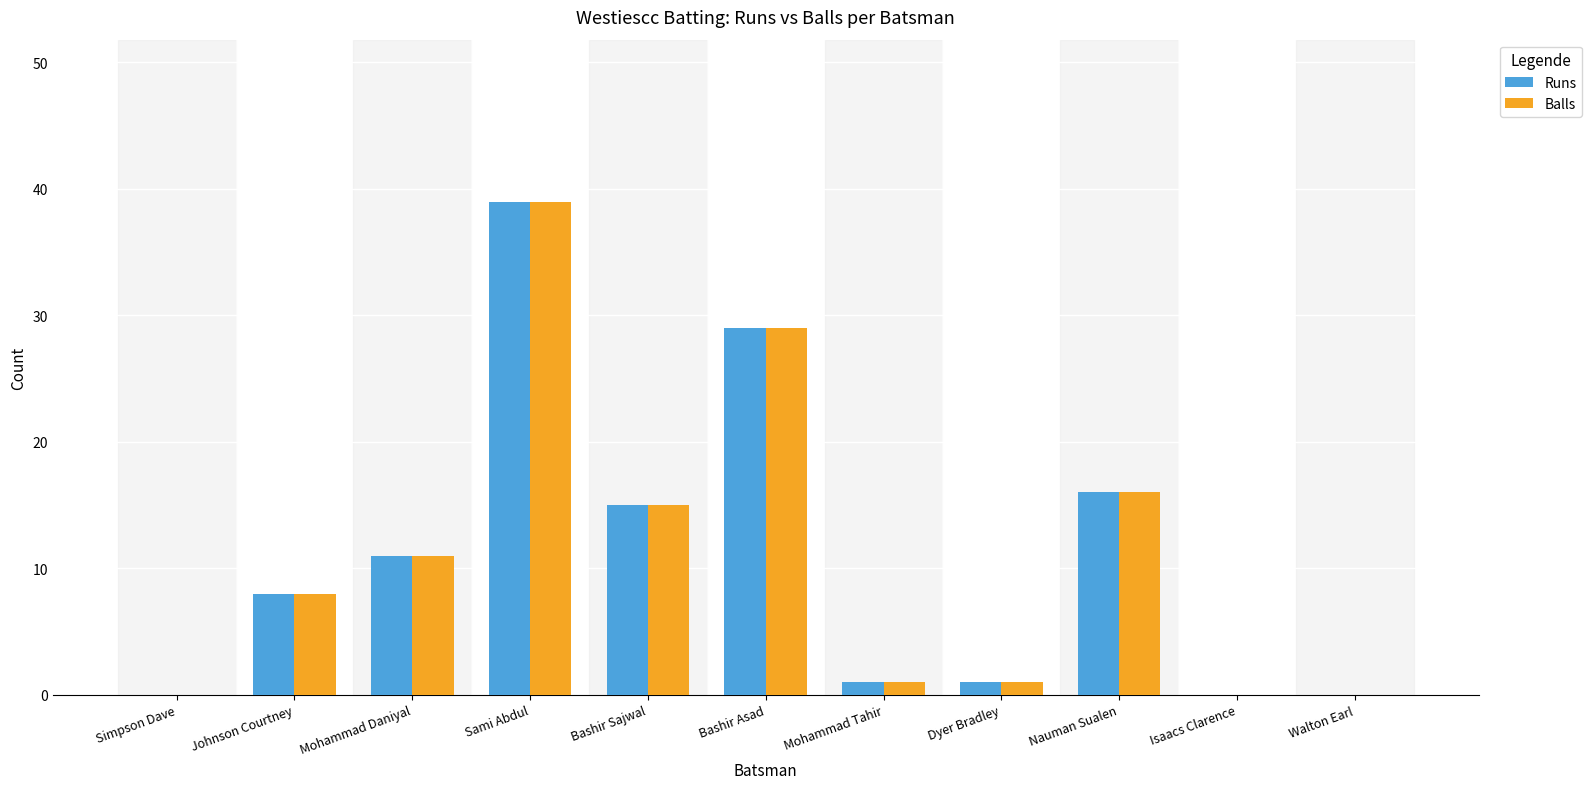

At which category does the chart reach its peak across all series?

Sami Abdul